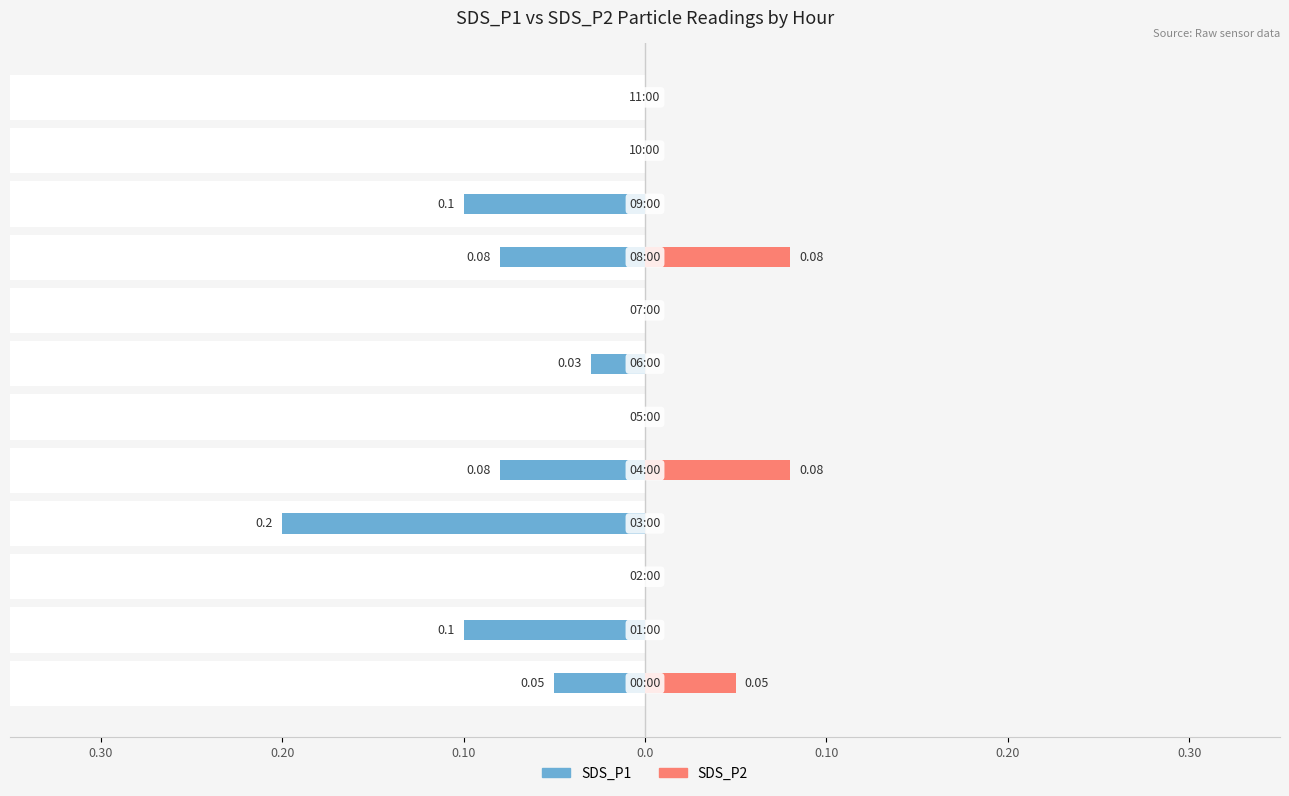

Is it true that SDS_P1 equals -0.1 at 0.20?

False